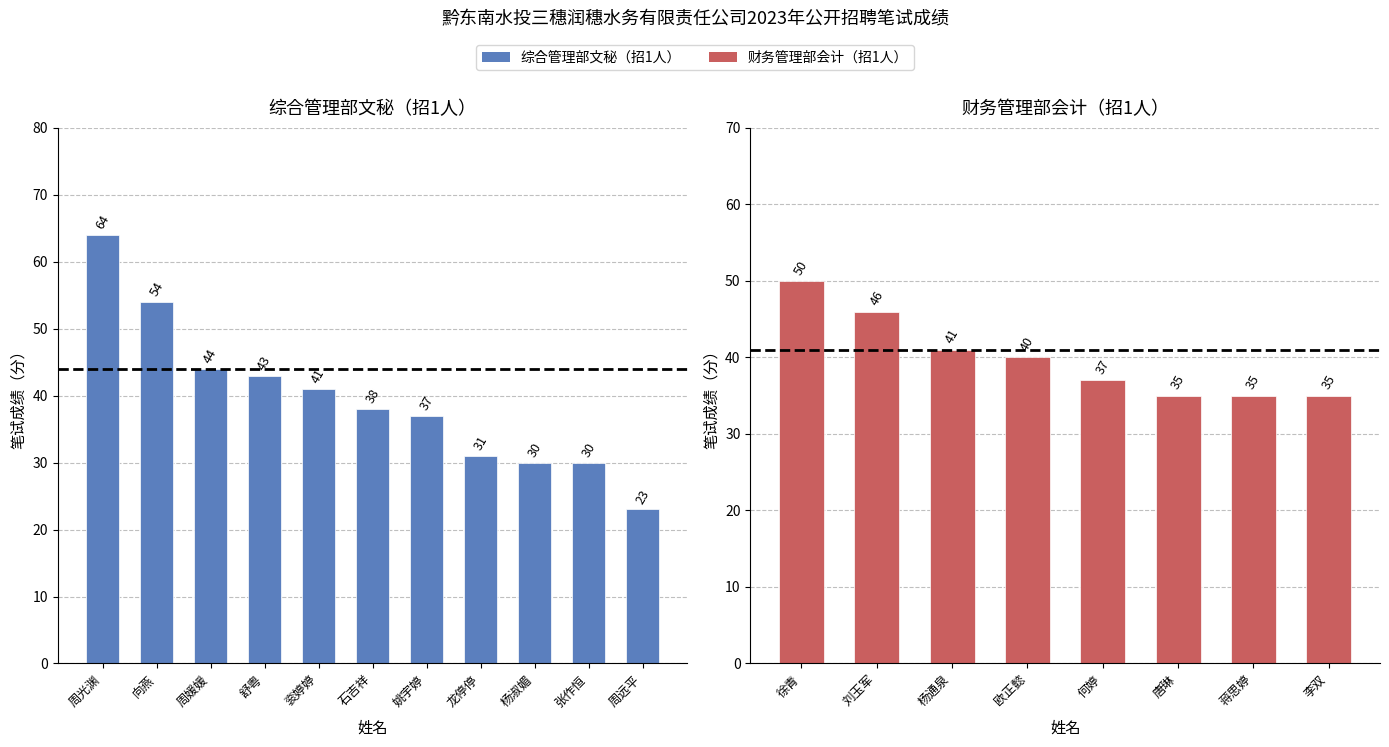

List the labels in order of value, smallest first.

周远平, 杨淑媚, 张作恒, 龙停停, 姚宇婷, 石吉祥, 衮婷婷, 舒粤, 周媛媛, 向燕, 周光渊